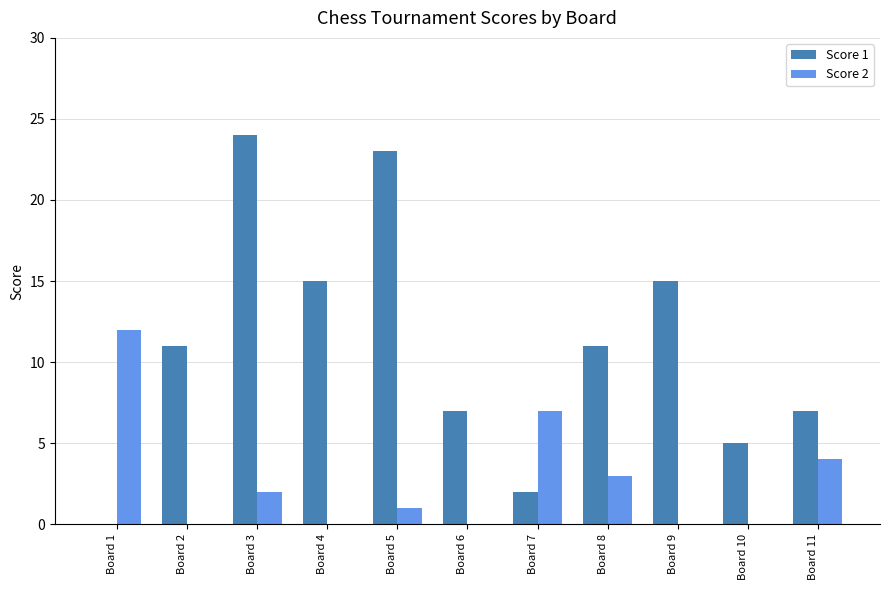

How many values in Score 1 are above zero?

10